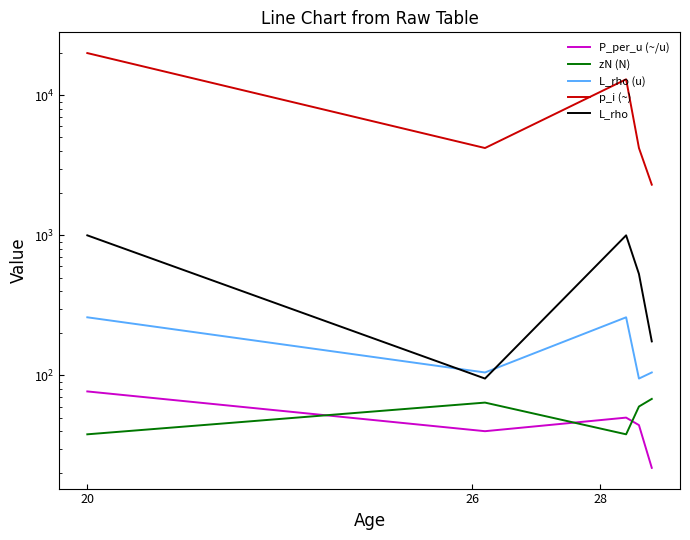

How many values in the L_rho series are below 530?

2